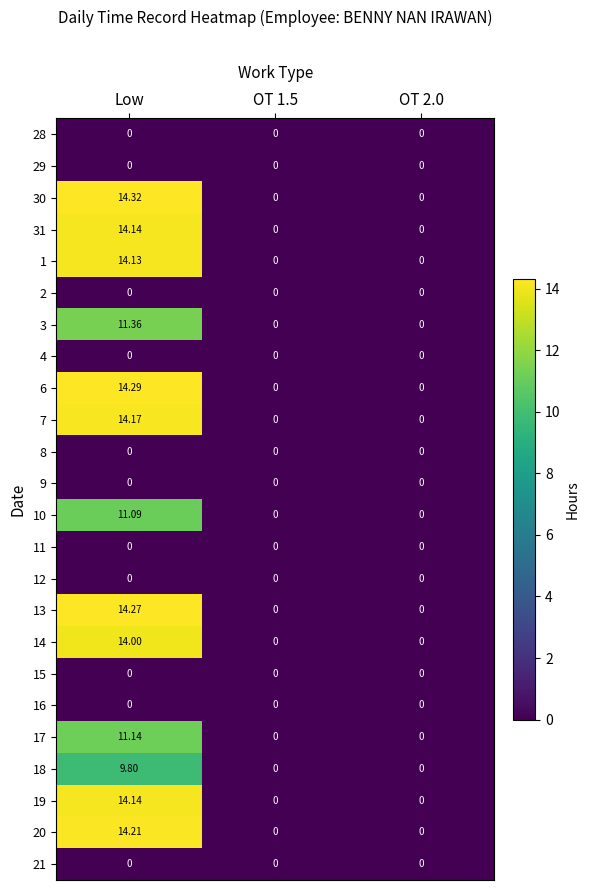

At which category is the sum across all series the highest?

Low